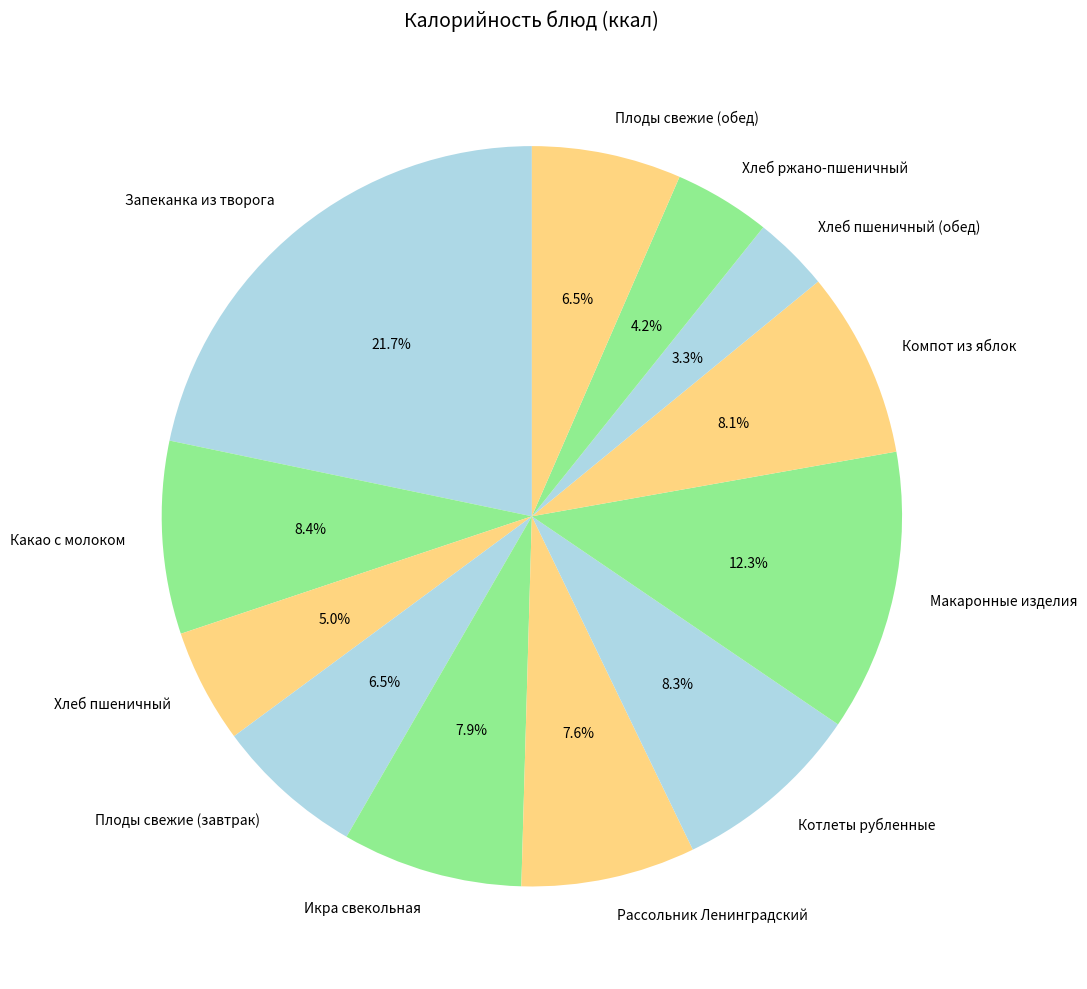

Does Компот из яблок account for over 50% of the chart?

No